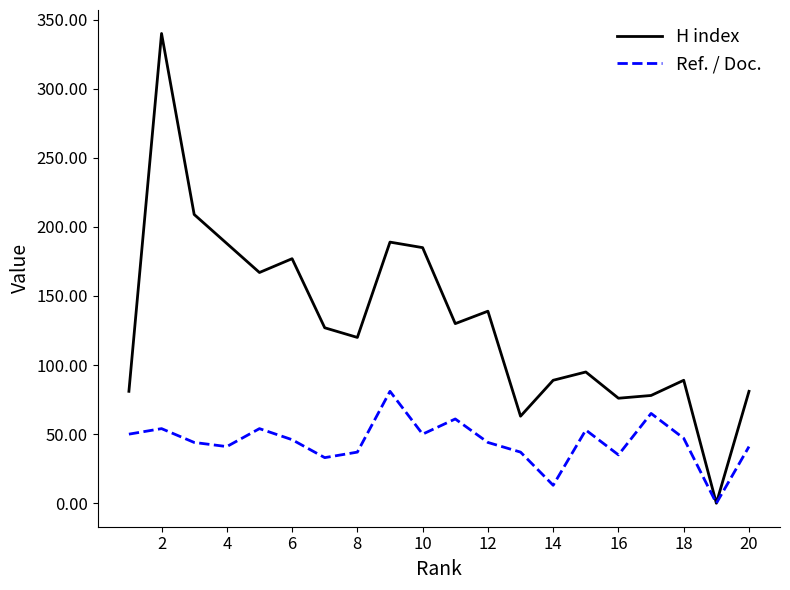

What is the maximum value for Ref. / Doc.?

81